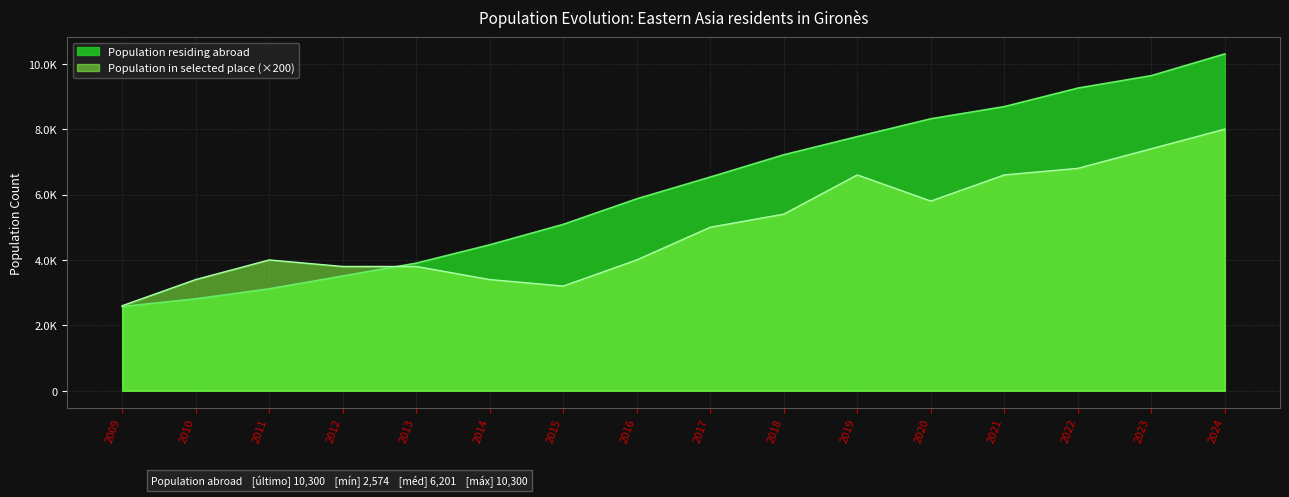

What is the difference between the Population residing abroad values at 2019 and 2020?

545